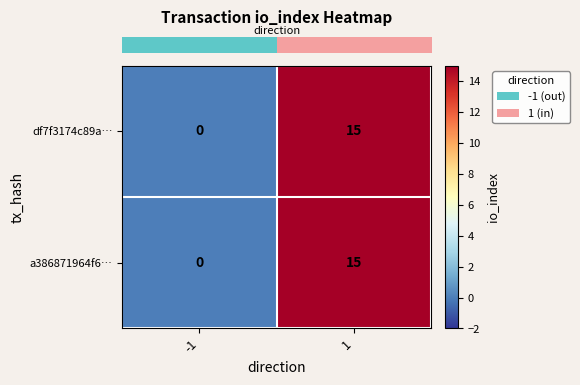

What is the average value of the a386871964f6… series?

8